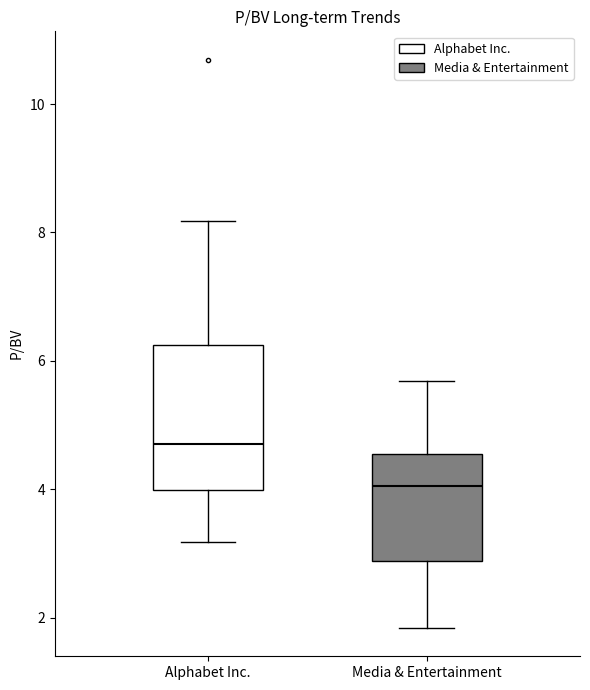

Reading left to right, transcribe this box plot: for each box, give where its median line is, the range the box spans, and where its two whiskers end, as read against the y-axis. The values are not printed on the chart, so give them approximately, as read against the axis.

Alphabet Inc.: median 4.8, box 4.0 to 6.2, whiskers 3.2 to 8.2
Media & Entertainment: median 4.0, box 2.8 to 4.6, whiskers 1.8 to 5.6